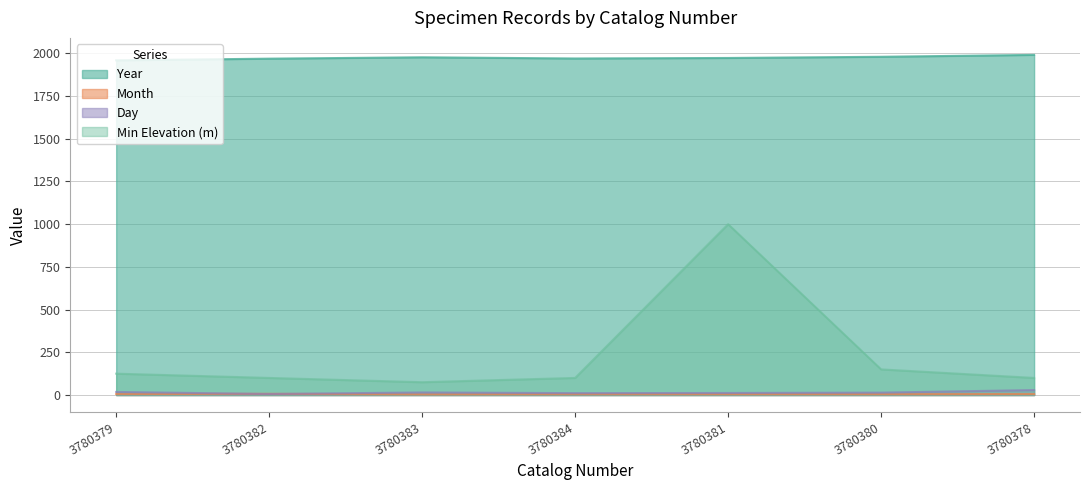

Reading left to right, extract all data points from this chart.

year: 1959	1969	1977	1970	1973	1980	1991
month: 6	7	4	5	5	5	6
day: 18	6	15	11	12	14	29
minimumElevationInMeters: 125	100	75	100	1000	150	100